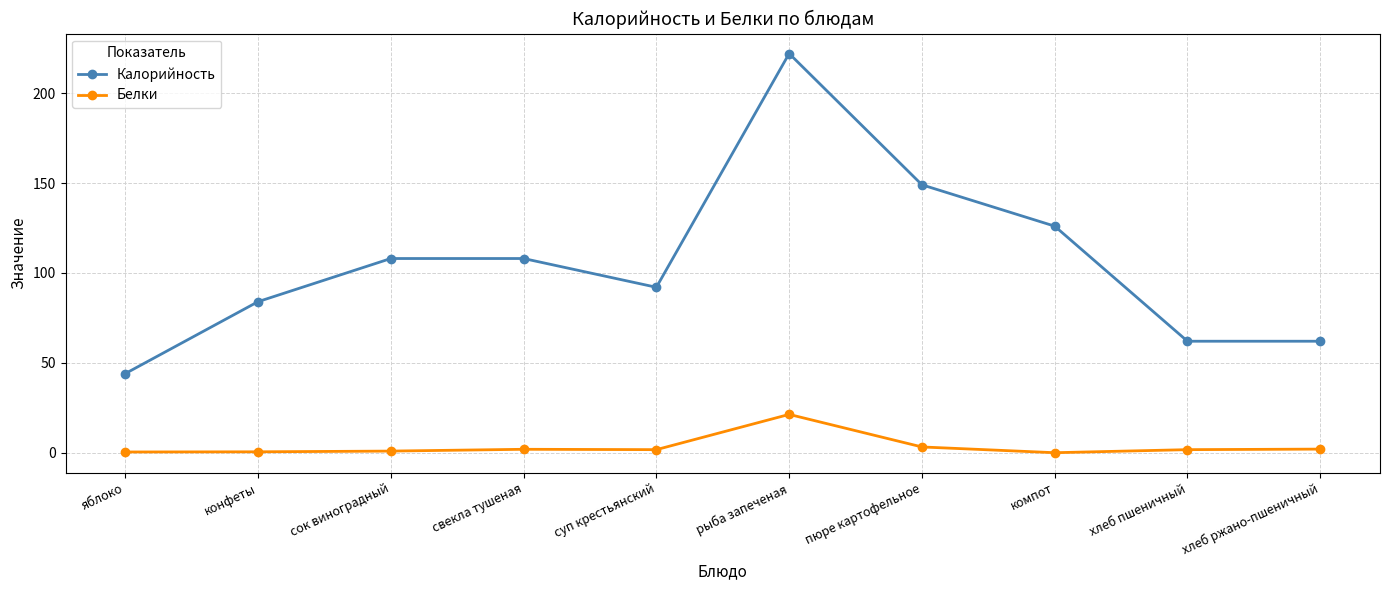

True or false: Калорийность and Белки intersect in this chart.

False